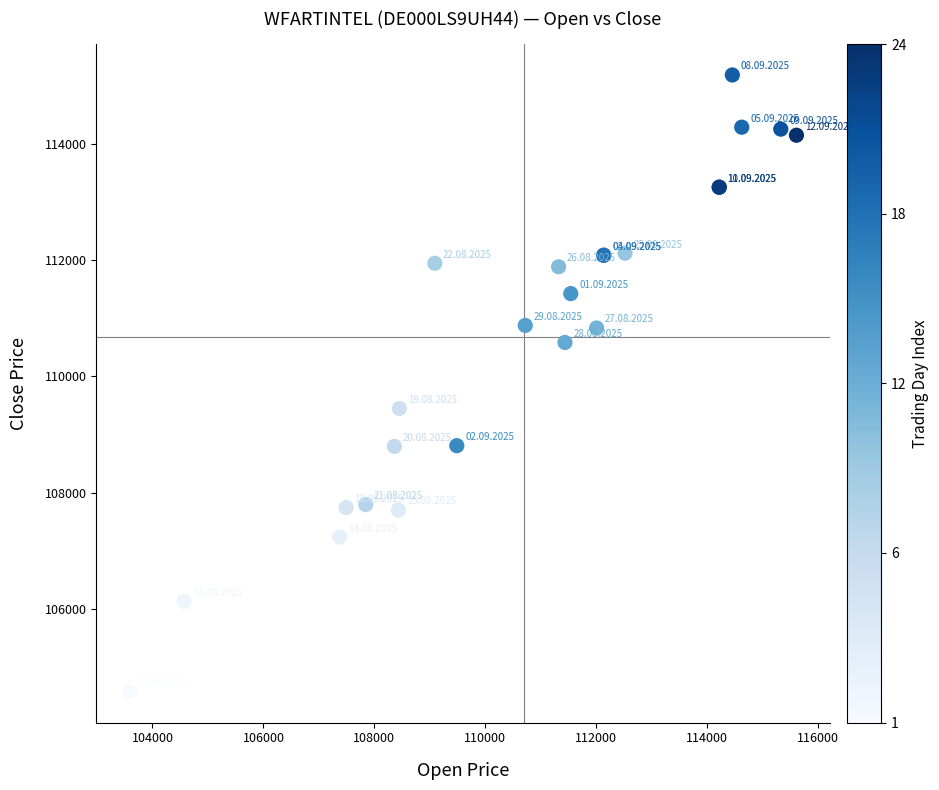

What Y value in the scatter plot is closest to 109880?

109448